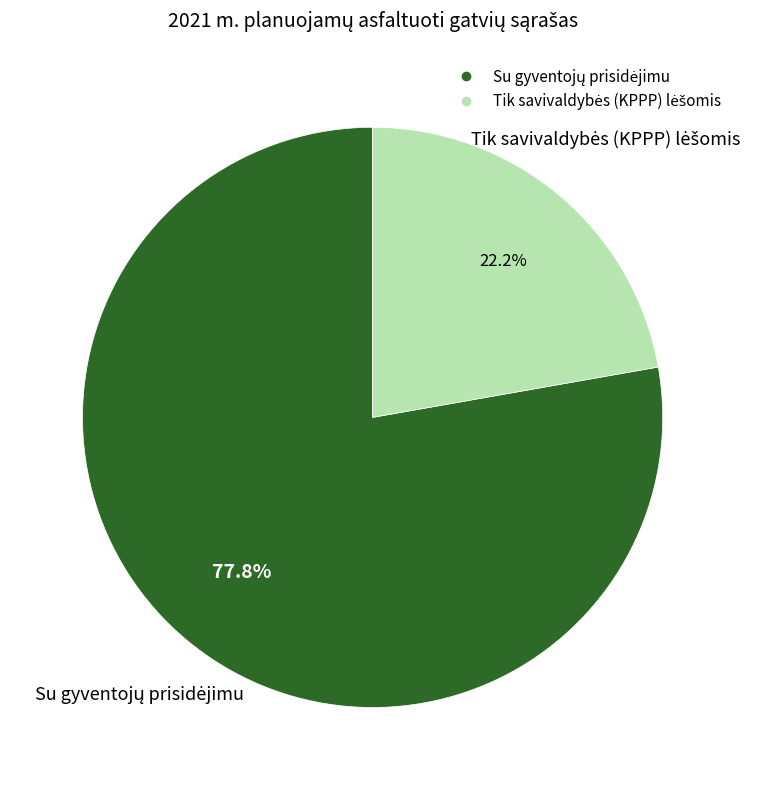

How many slices are in this pie chart?

2